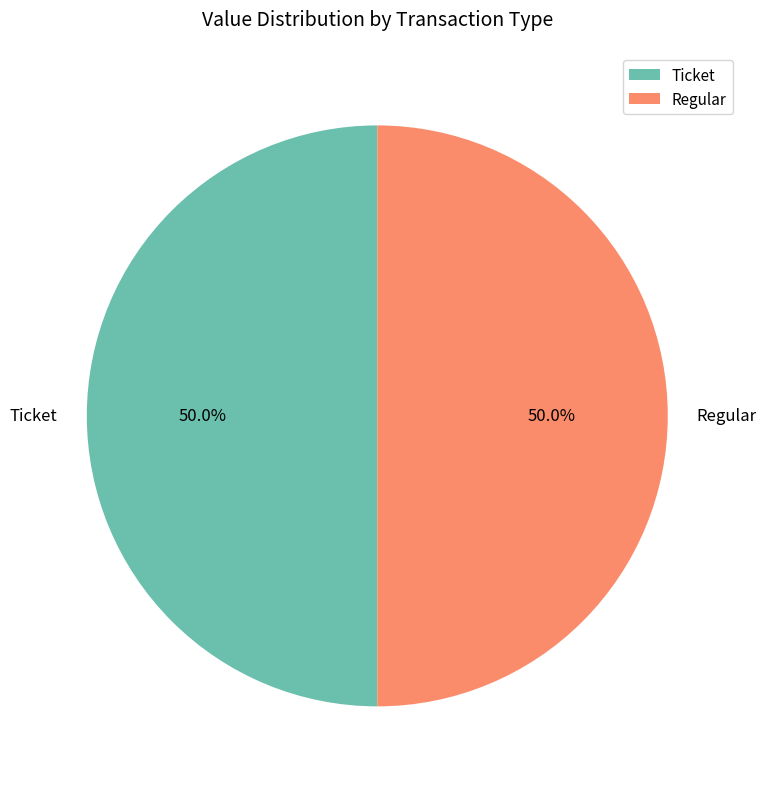

What percentage do Regular and Ticket together represent?

100.0%